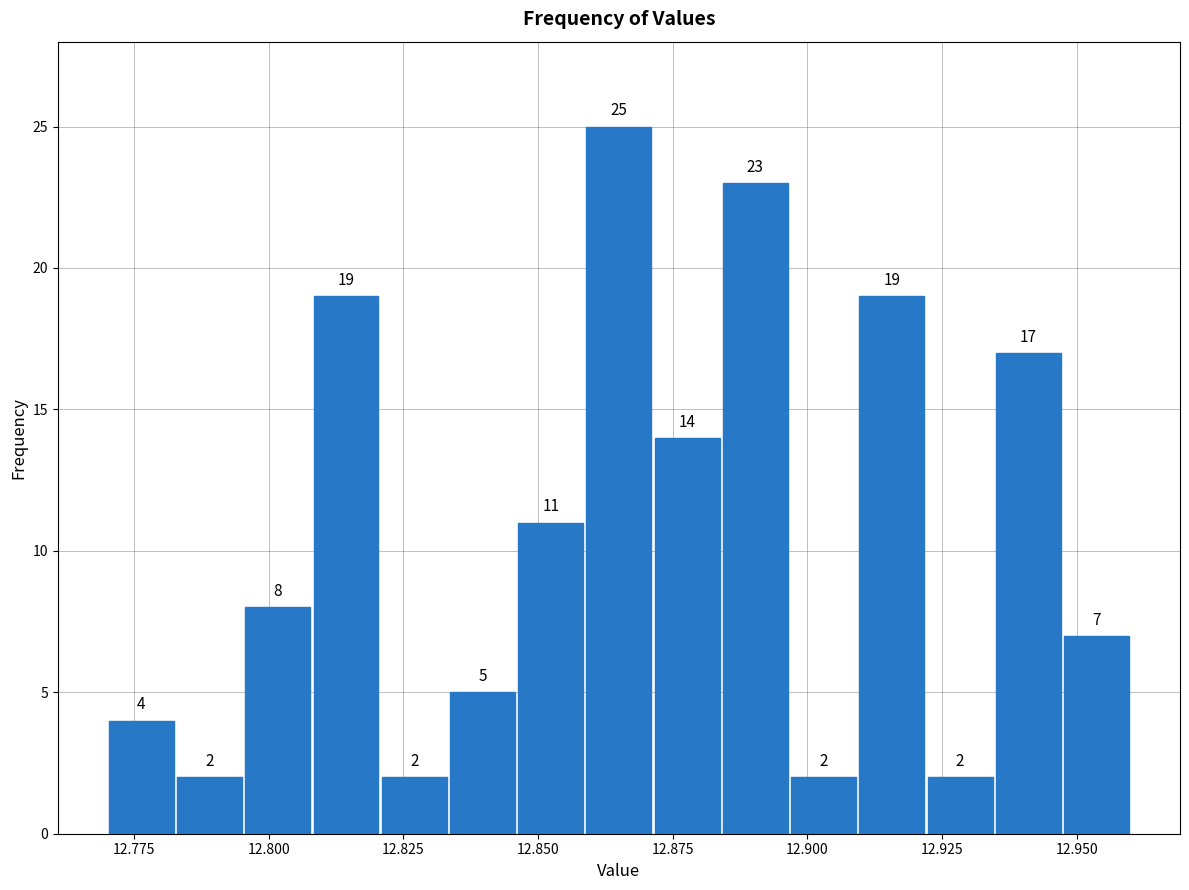

Read against the x-axis, roughly where is the centre of the tallest bar?

12.865